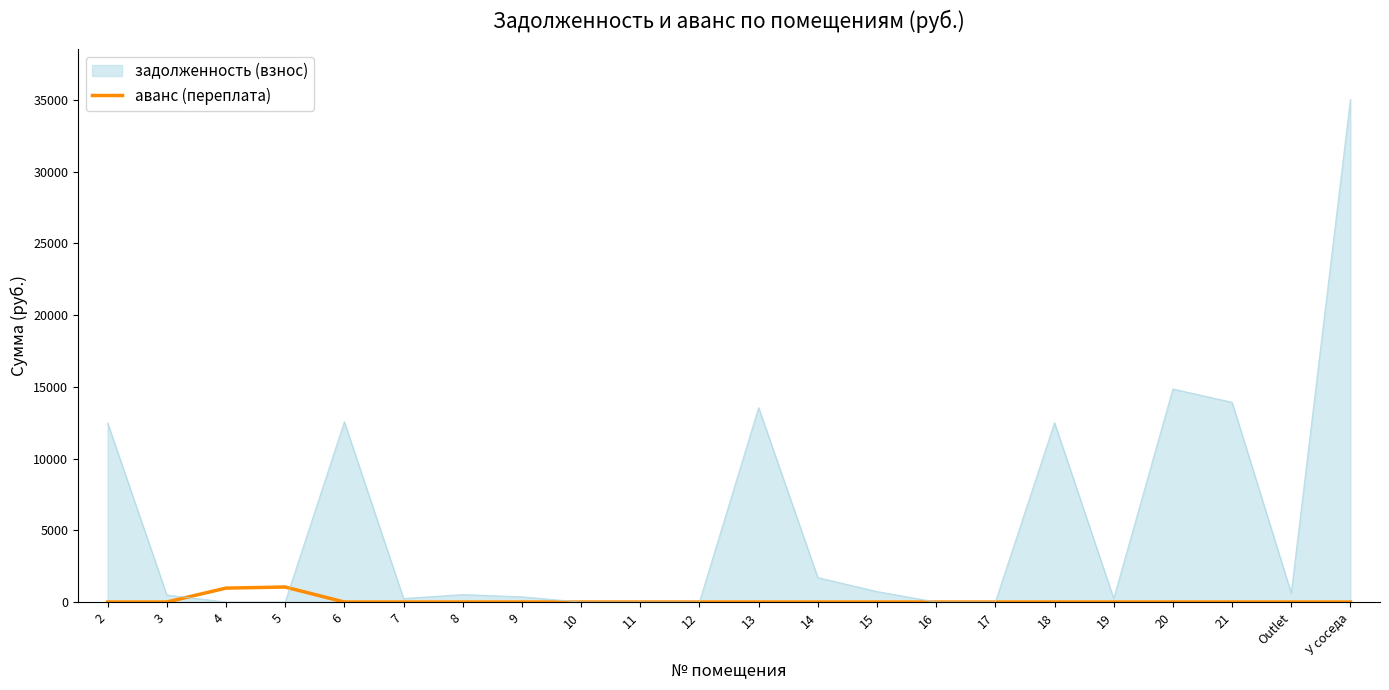

What is the total value across all series at 5?

1046.2